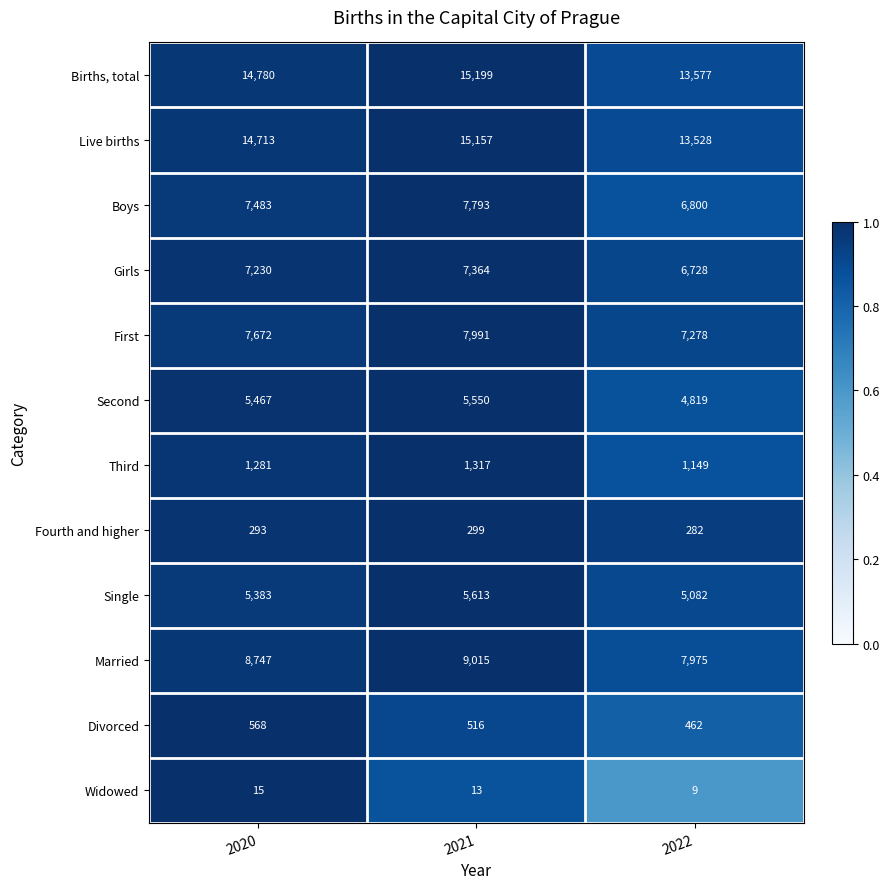

What is the smallest value displayed?

9